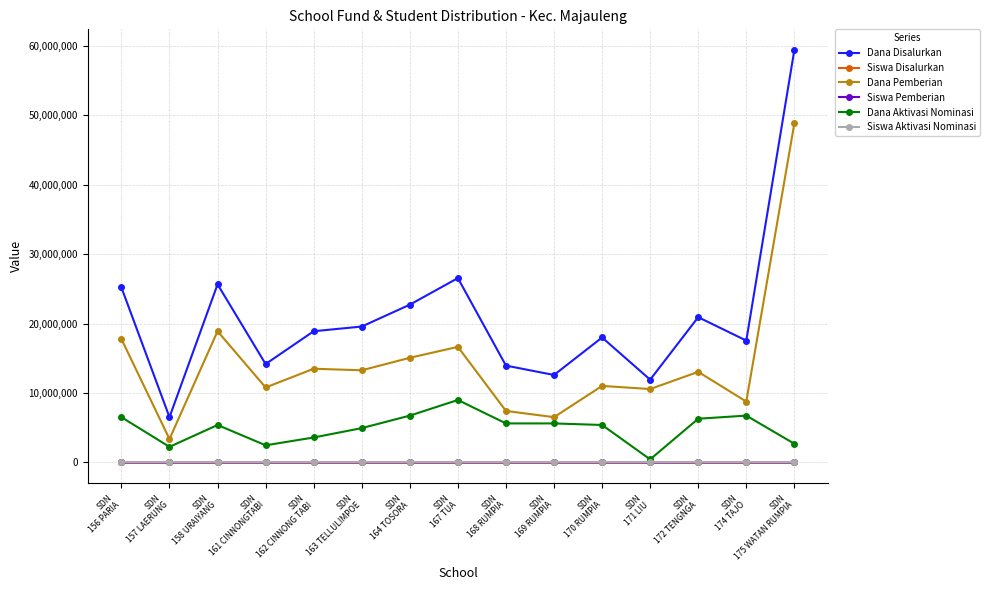

What is the difference between the highest and lowest values at SDN
156 PARIA?

25199985